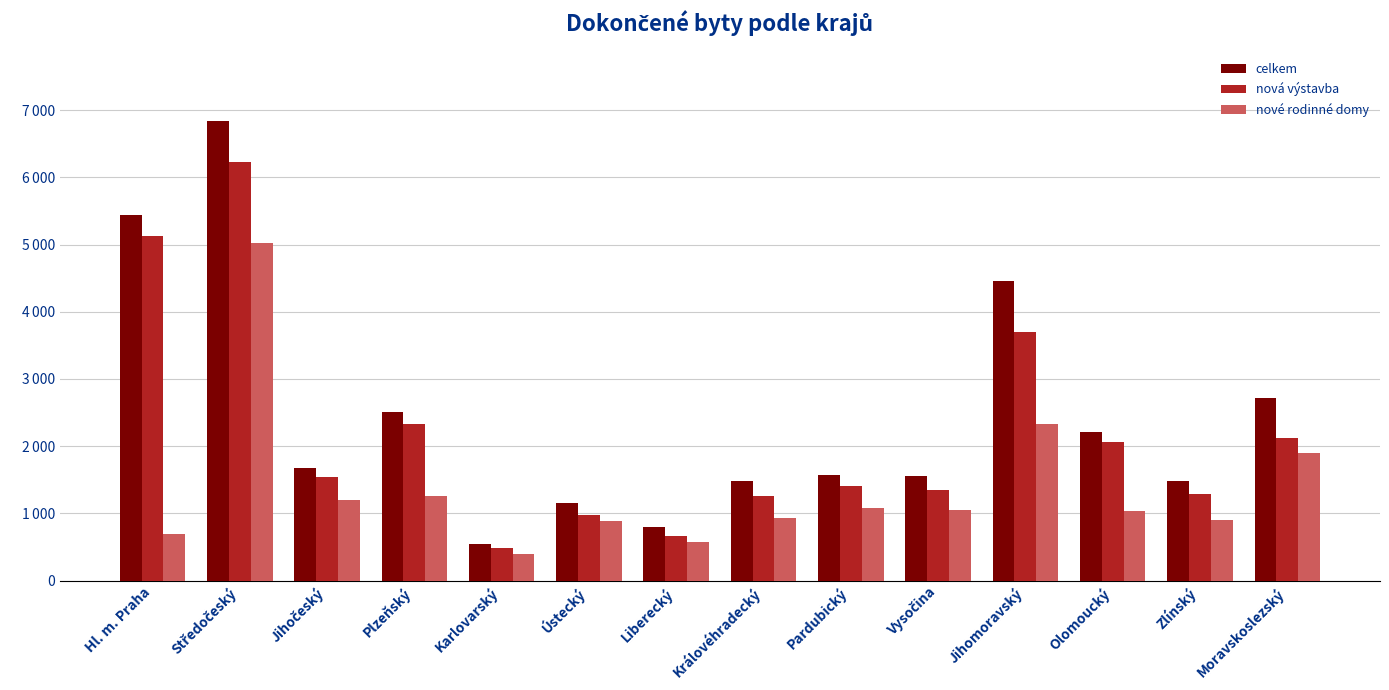

What is the difference between the maximum and minimum values in the nové rodinné domy series?

4629